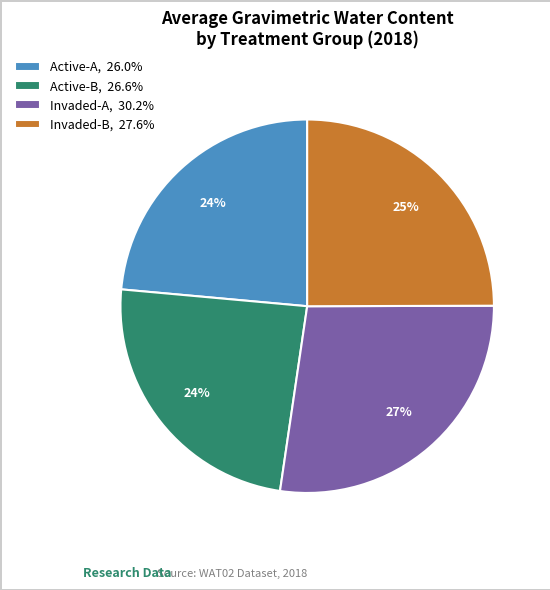

What is the ratio of the value at Invaded-A, 30.2% to the value at Invaded-B, 27.6%?

1.1